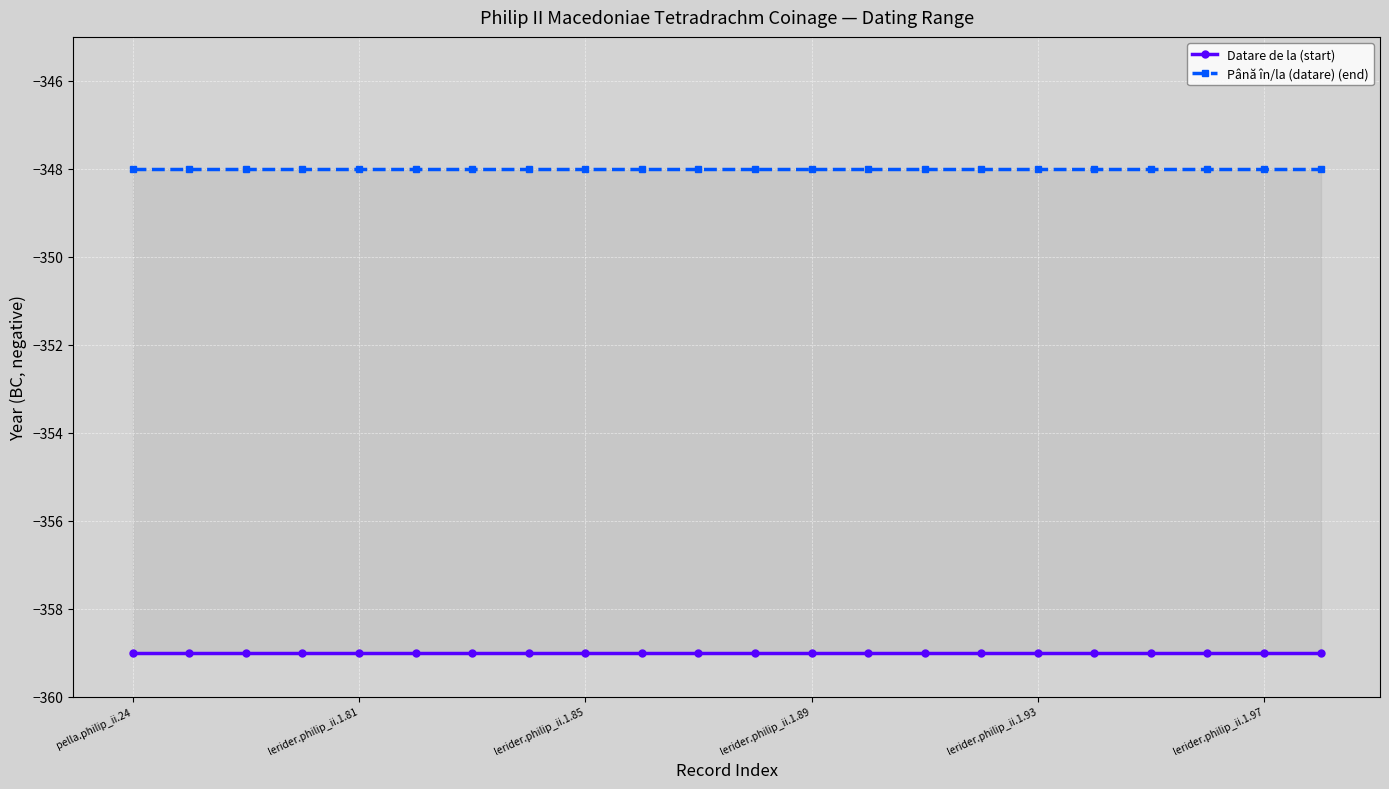

What is the total value across all series at lerider.philip_ii.1.85?

-707